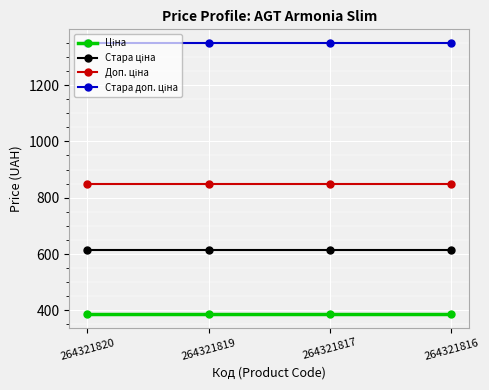

Does the chart have visible grid lines?

Yes